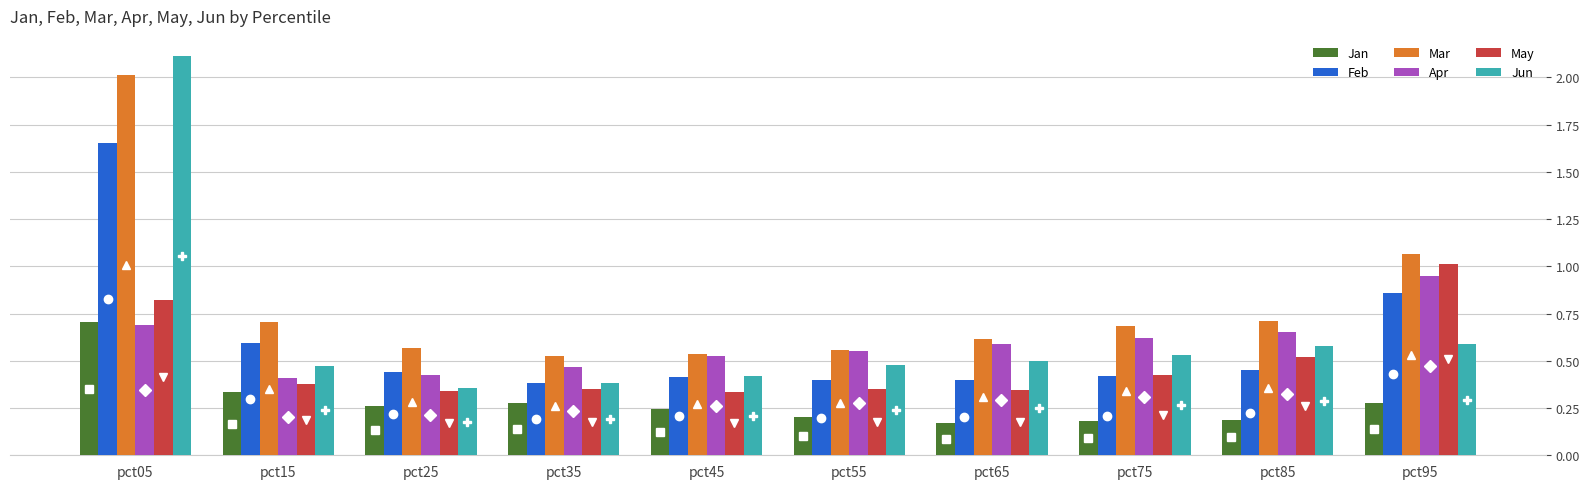

What is the sum of all Jun values?

6.4